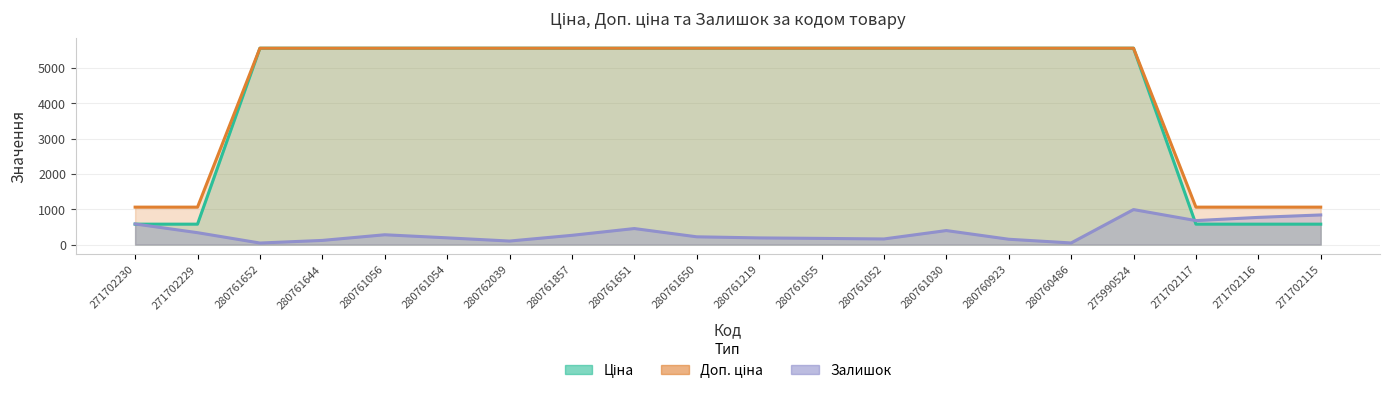

What is the difference between the maximum and minimum values in the Залишок series?

947.0